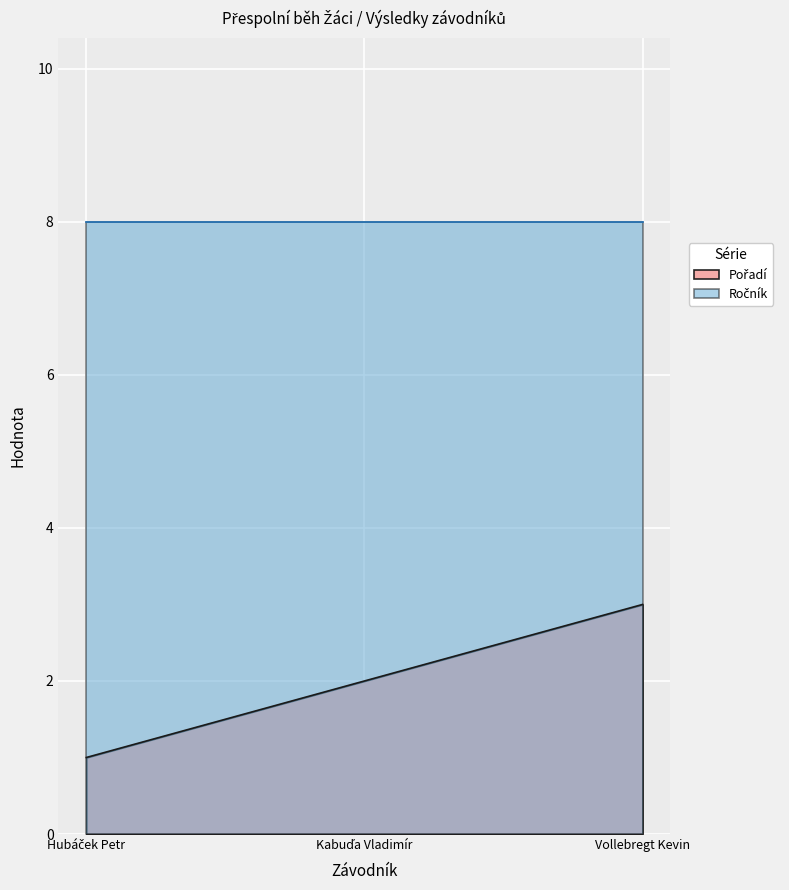

True or false: the data shows 2 at Kabuďa Vladimír.

True